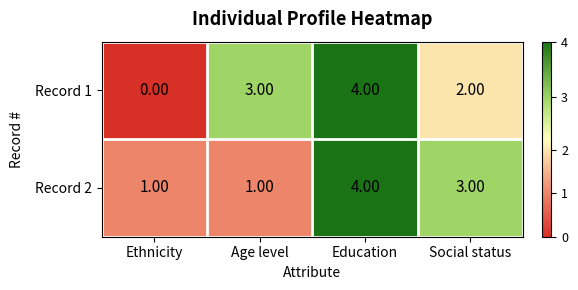

What is the difference between the highest and lowest values at Age level?

2